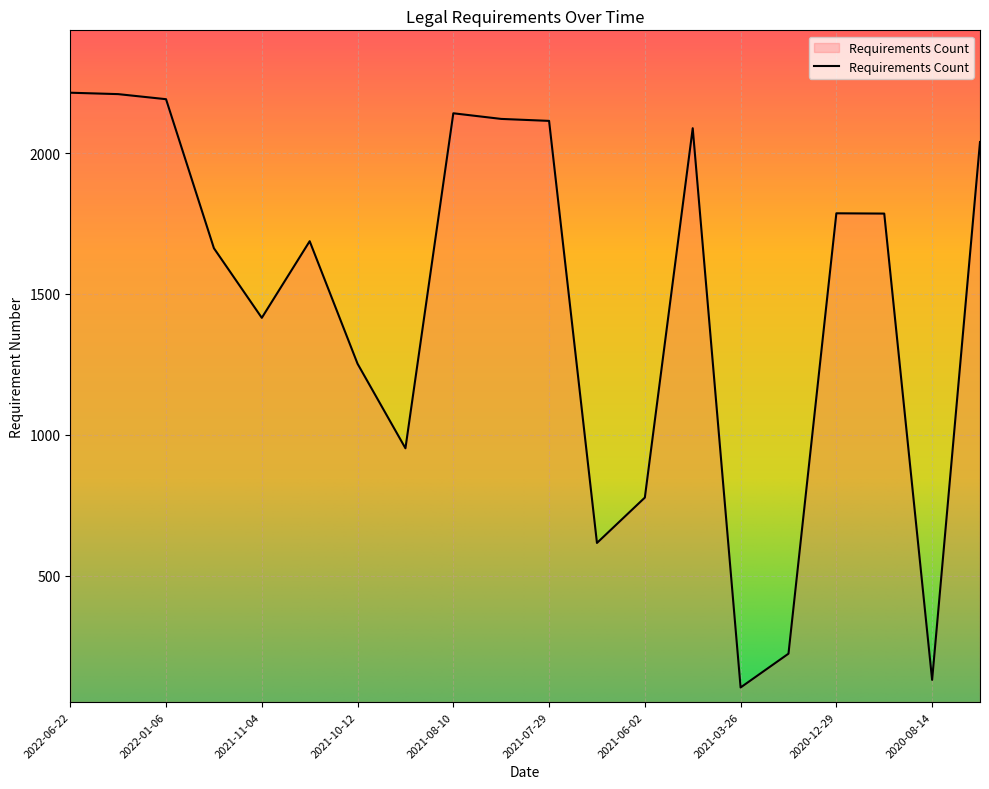

What is the difference between the maximum and minimum values?

2111